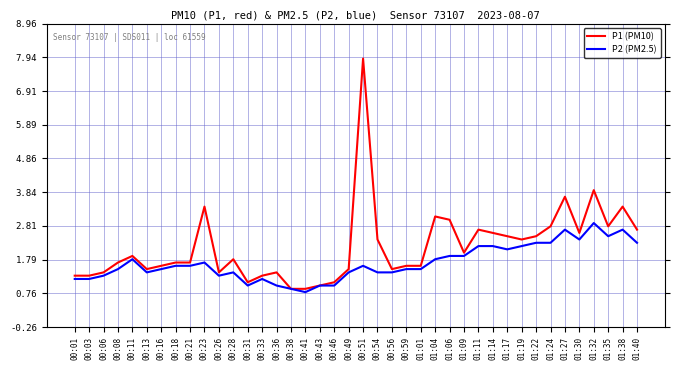

Rank the series at 00:23 from highest to lowest value.

P1 (PM10), P2 (PM2.5)